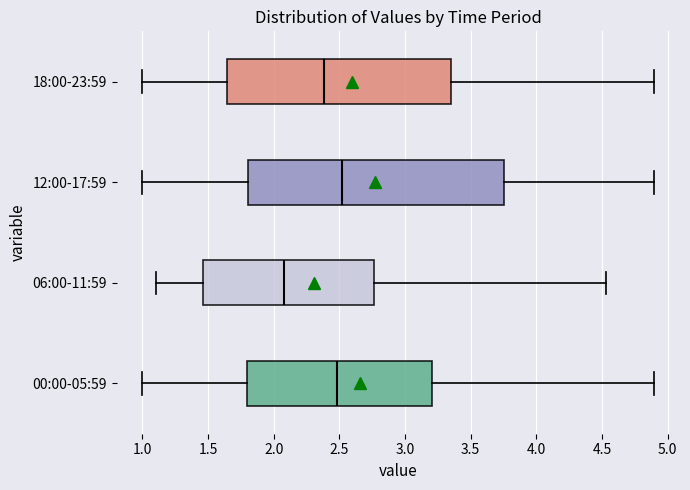

Reading bottom to top, read every box against the x-axis: the position of its median line, the range the box covers, and the ends of its whiskers. The values are not printed on the chart, so give them approximately, as read against the axis.

00:00-05:59: median 2.50, box 1.80 to 3.20, whiskers 1.00 to 4.90
06:00-11:59: median 2.10, box 1.45 to 2.75, whiskers 1.10 to 4.55
12:00-17:59: median 2.50, box 1.80 to 3.75, whiskers 1.00 to 4.90
18:00-23:59: median 2.40, box 1.65 to 3.35, whiskers 1.00 to 4.90